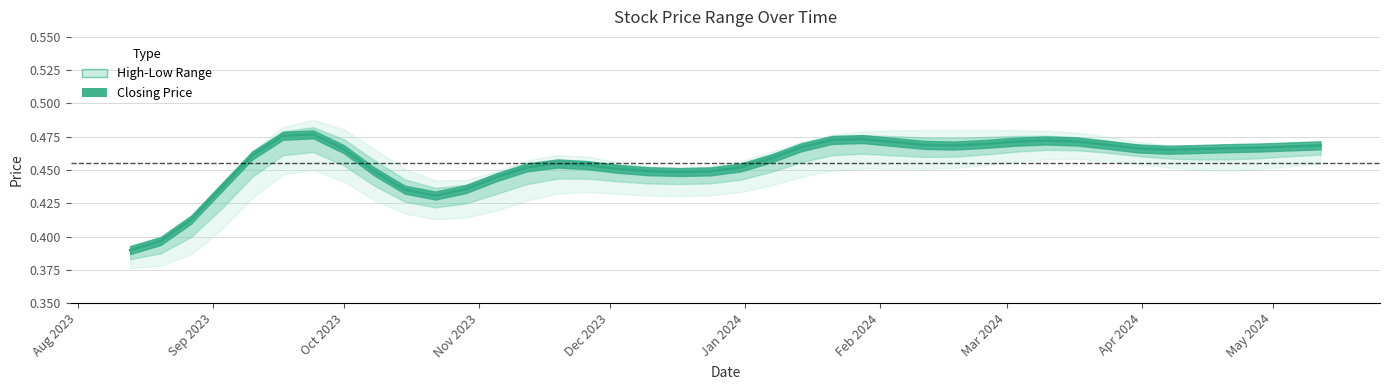

Reading left to right, list all the values displayed in this chart.

High: 12/05/2024=0.5	05/05/2024=0.5	28/04/2024=0.5	21/04/2024=0.5	14/04/2024=0.5	07/04/2024=0.5	31/03/2024=0.5	24/03/2024=0.5	17/03/2024=0.5	10/03/2024=0.5	03/03/2024=0.5	25/02/2024=0.5	18/02/2024=0.5	11/02/2024=0.5	04/02/2024=0.5	28/01/2024=0.5	21/01/2024=0.5	14/01/2024=0.5	07/01/2024=0.5	31/12/2023=0.5	24/12/2023=0.5	17/12/2023=0.5	10/12/2023=0.5	03/12/2023=0.5	26/11/2023=0.5	19/11/2023=0.5	12/11/2023=0.5	05/11/2023=0.5	29/10/2023=0.4	22/10/2023=0.4	15/10/2023=0.4	08/10/2023=0.5	01/10/2023=0.5	24/09/2023=0.5	17/09/2023=0.5	10/09/2023=0.5	03/09/2023=0.4	27/08/2023=0.4	20/08/2023=0.4	13/08/2023=0.4
Closing: 12/05/2024=0.5	05/05/2024=0.5	28/04/2024=0.5	21/04/2024=0.5	14/04/2024=0.5	07/04/2024=0.5	31/03/2024=0.5	24/03/2024=0.5	17/03/2024=0.5	10/03/2024=0.5	03/03/2024=0.5	25/02/2024=0.5	18/02/2024=0.5	11/02/2024=0.5	04/02/2024=0.5	28/01/2024=0.5	21/01/2024=0.5	14/01/2024=0.5	07/01/2024=0.5	31/12/2023=0.4	24/12/2023=0.5	17/12/2023=0.5	10/12/2023=0.5	03/12/2023=0.4	26/11/2023=0.5	19/11/2023=0.5	12/11/2023=0.5	05/11/2023=0.5	29/10/2023=0.4	22/10/2023=0.4	15/10/2023=0.4	08/10/2023=0.5	01/10/2023=0.5	24/09/2023=0.5	17/09/2023=0.5	10/09/2023=0.5	03/09/2023=0.4	27/08/2023=0.4	20/08/2023=0.4	13/08/2023=0.4
Low: 12/05/2024=0.5	05/05/2024=0.5	28/04/2024=0.5	21/04/2024=0.5	14/04/2024=0.4	07/04/2024=0.5	31/03/2024=0.5	24/03/2024=0.5	17/03/2024=0.5	10/03/2024=0.5	03/03/2024=0.5	25/02/2024=0.5	18/02/2024=0.5	11/02/2024=0.5	04/02/2024=0.5	28/01/2024=0.5	21/01/2024=0.5	14/01/2024=0.5	07/01/2024=0.4	31/12/2023=0.4	24/12/2023=0.4	17/12/2023=0.4	10/12/2023=0.4	03/12/2023=0.4	26/11/2023=0.4	19/11/2023=0.5	12/11/2023=0.4	05/11/2023=0.4	29/10/2023=0.4	22/10/2023=0.4	15/10/2023=0.4	08/10/2023=0.4	01/10/2023=0.5	24/09/2023=0.5	17/09/2023=0.5	10/09/2023=0.5	03/09/2023=0.4	27/08/2023=0.4	20/08/2023=0.4	13/08/2023=0.4